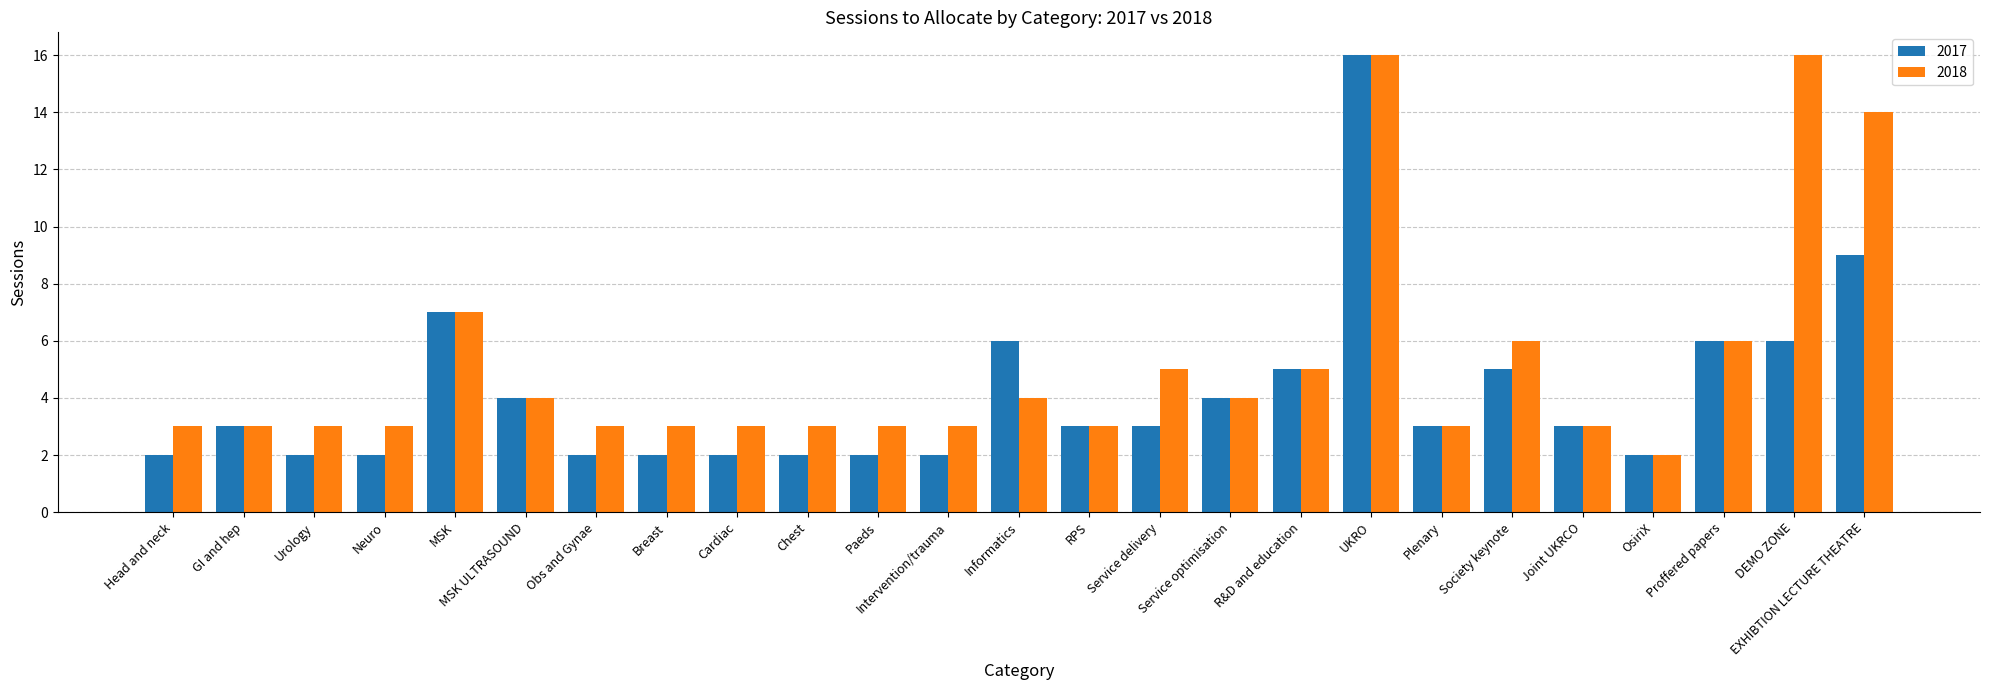

Which series has the largest total across all categories?

2018